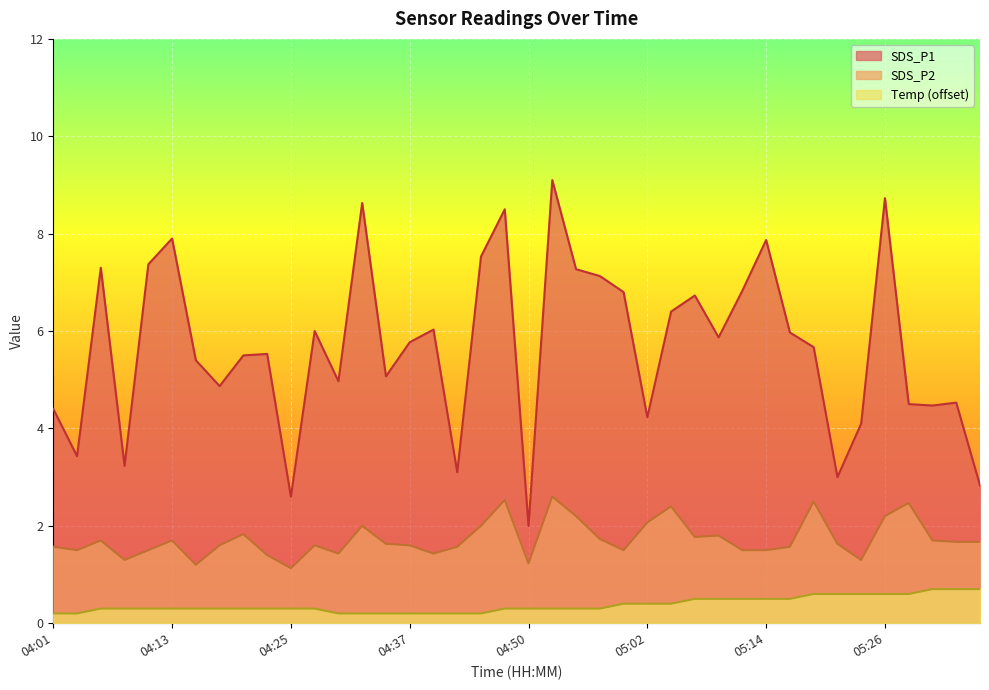

At which label is Temp closest to 0?

04:01